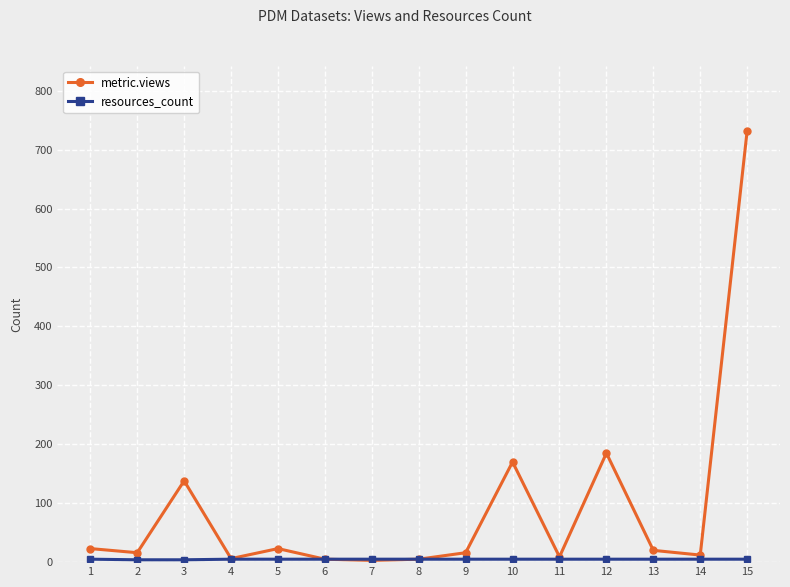

What is the highest value of the metric.views series?

732